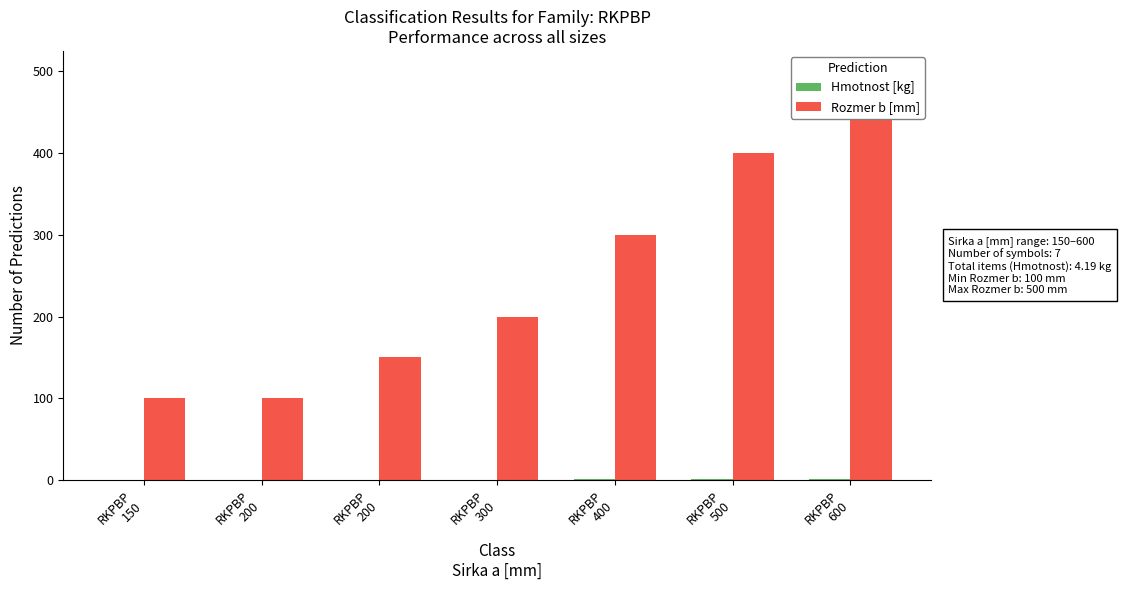

Count the number of data series in this chart.

2